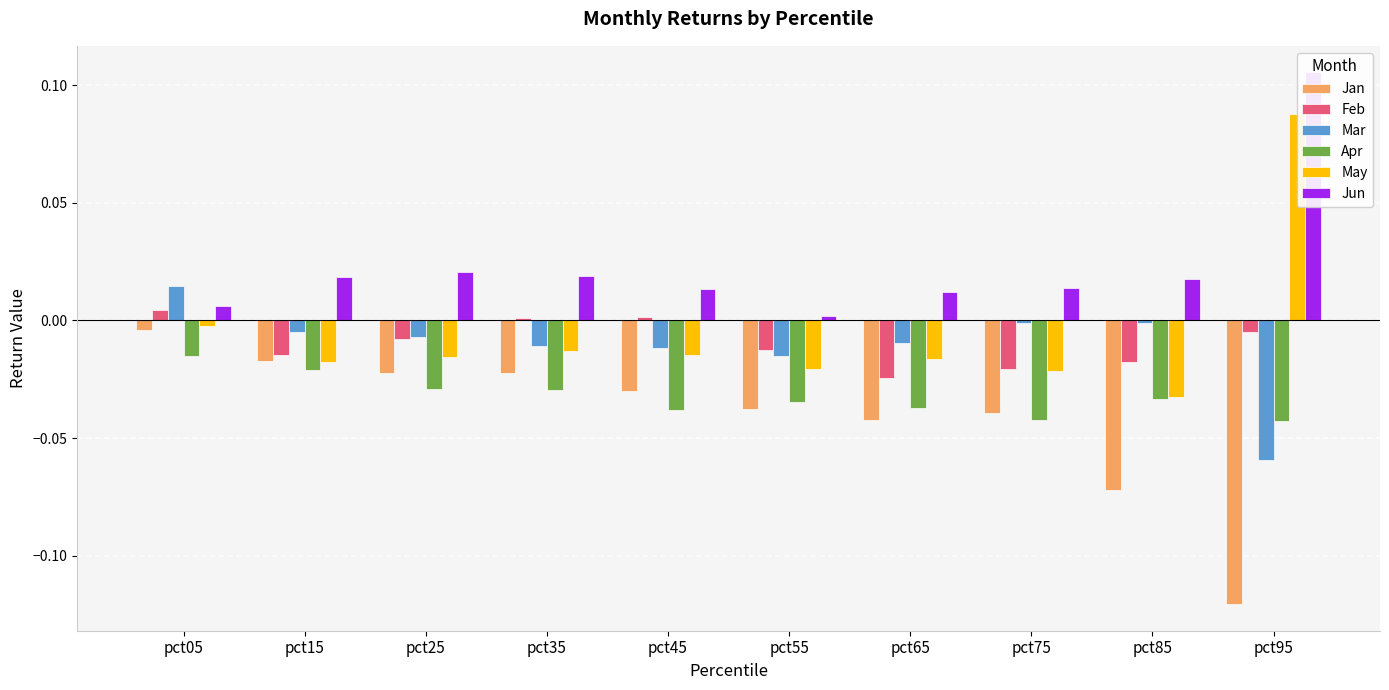

The Apr series shows -0.0 at pct65. True or false?

True